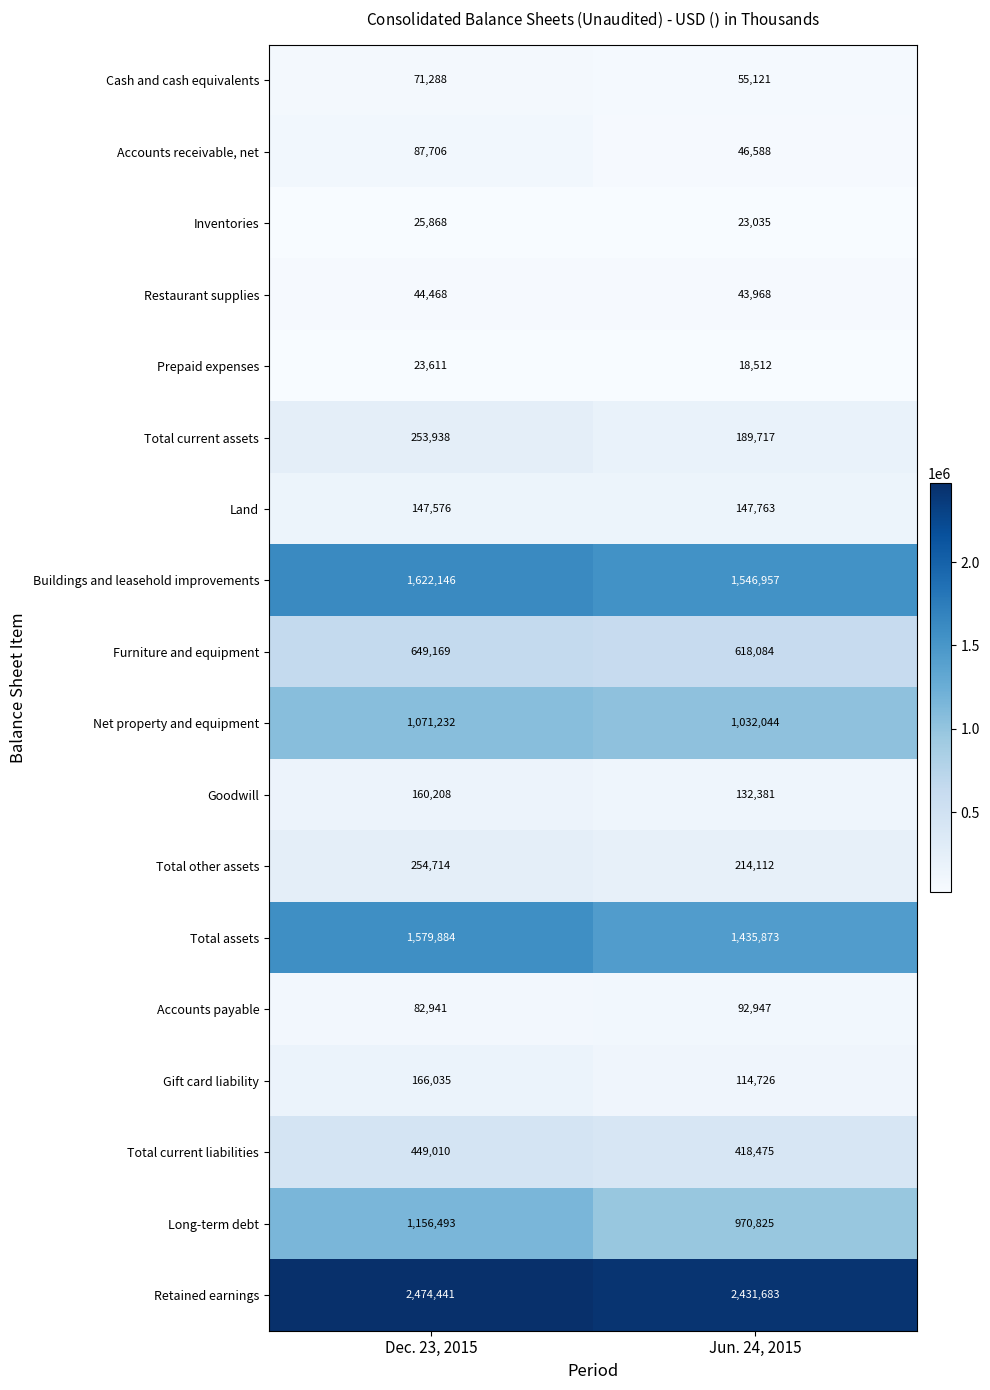

What is the difference between the maximum and minimum values in the Total assets series?

144011